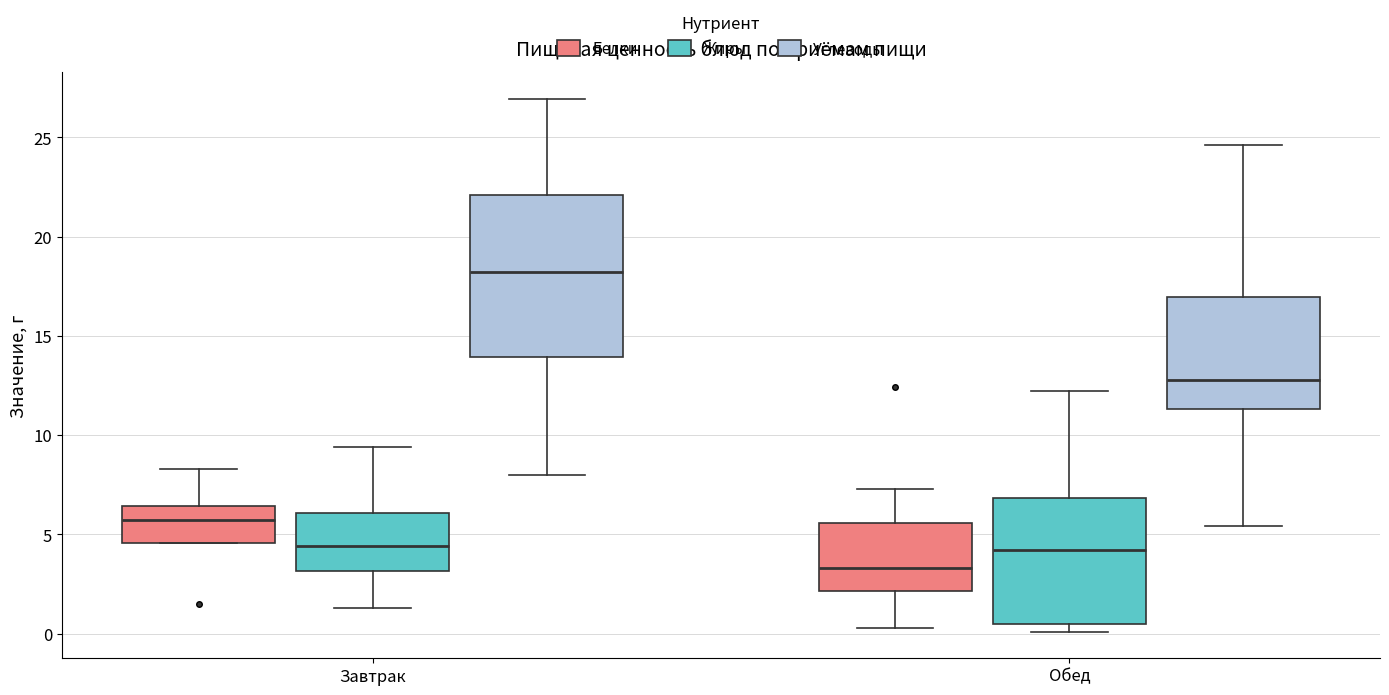

Where is the upper edge of the box for Обед (Углеводы) on the y-axis? The values are not printed on the chart, so give them approximately, as read against the axis.

17.0